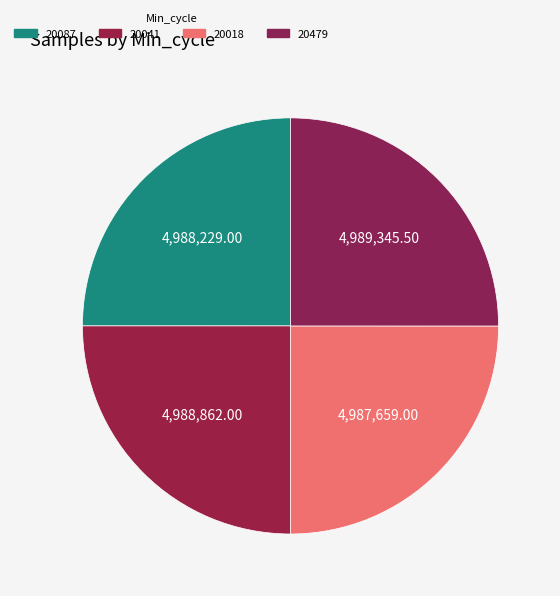

Count the number of slices in the pie.

4